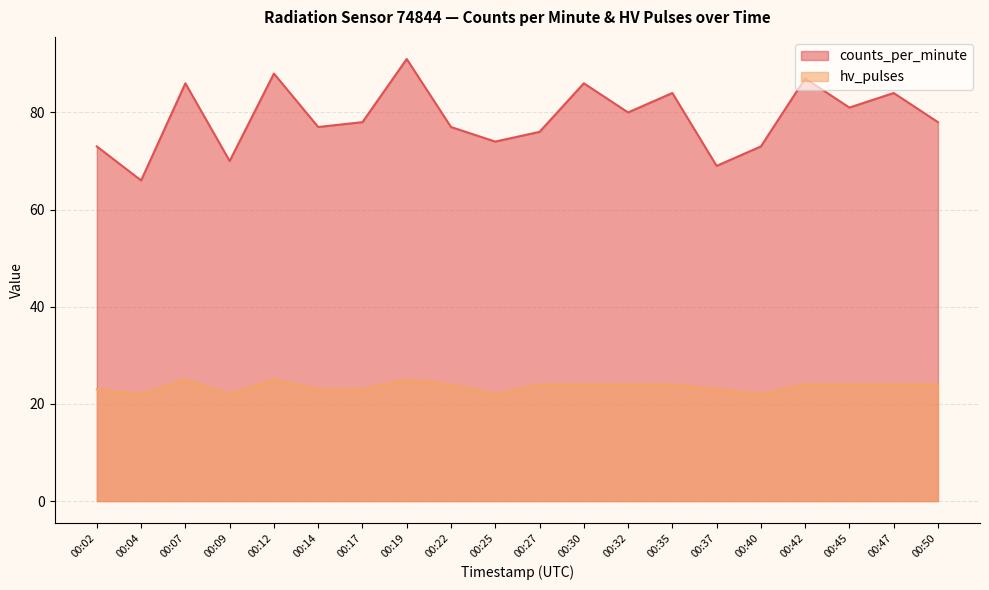

What is the value of the hv_pulses point at the 10th from the left?

22